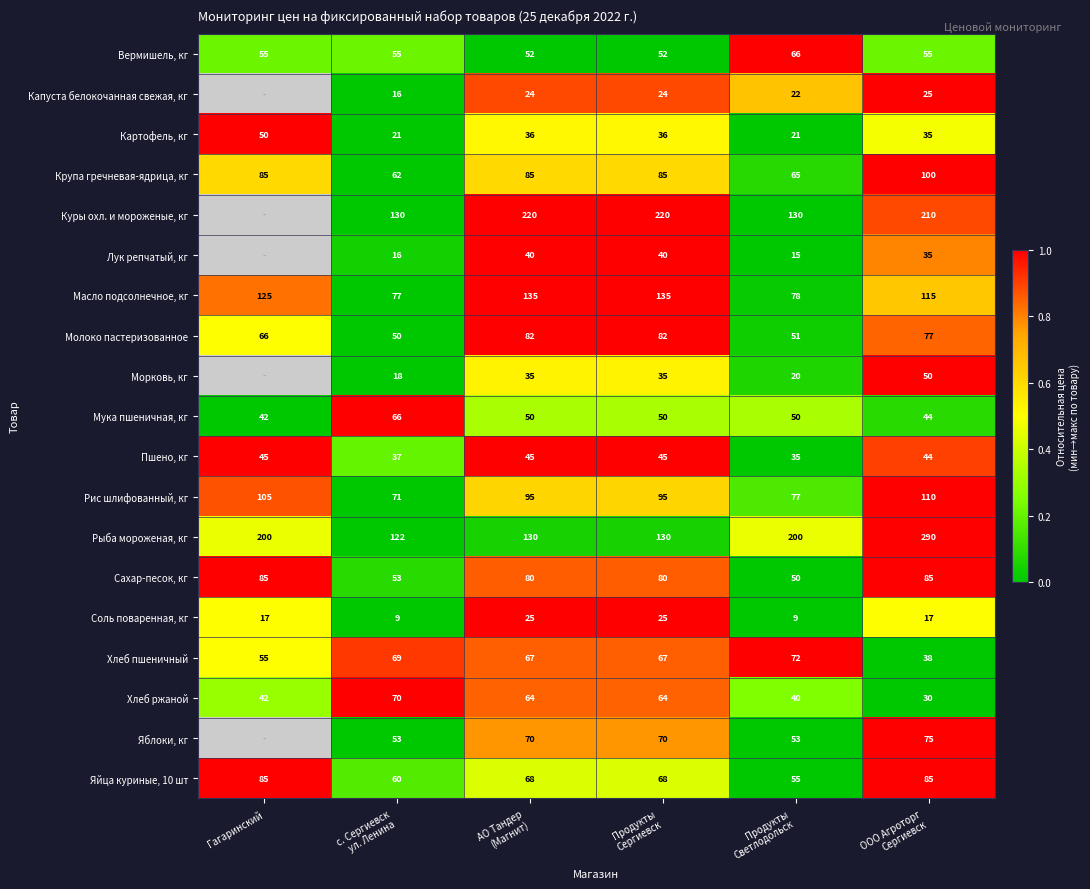

At how many categories does at least one series exceed 0?

6